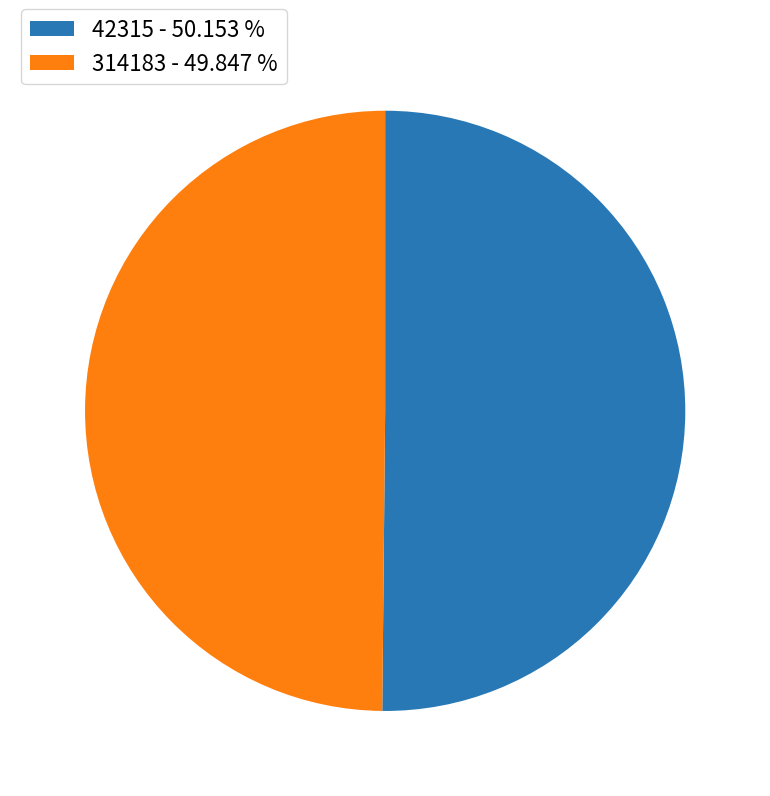

Approximately how many times larger is the value at 42315 - 50.153 % compared to 314183 - 49.847 %?

1.0